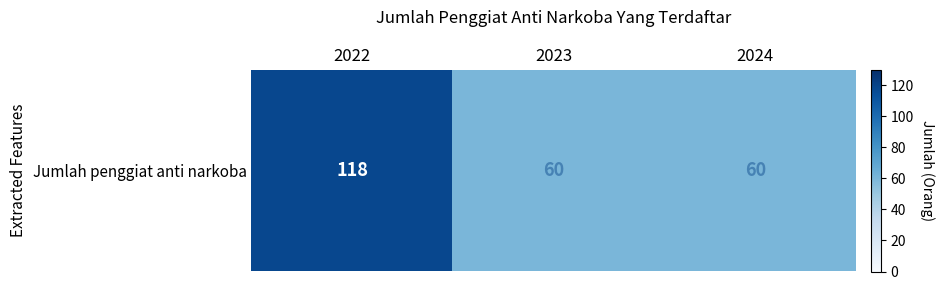

Between 2022 and 2024, which is larger?

2022